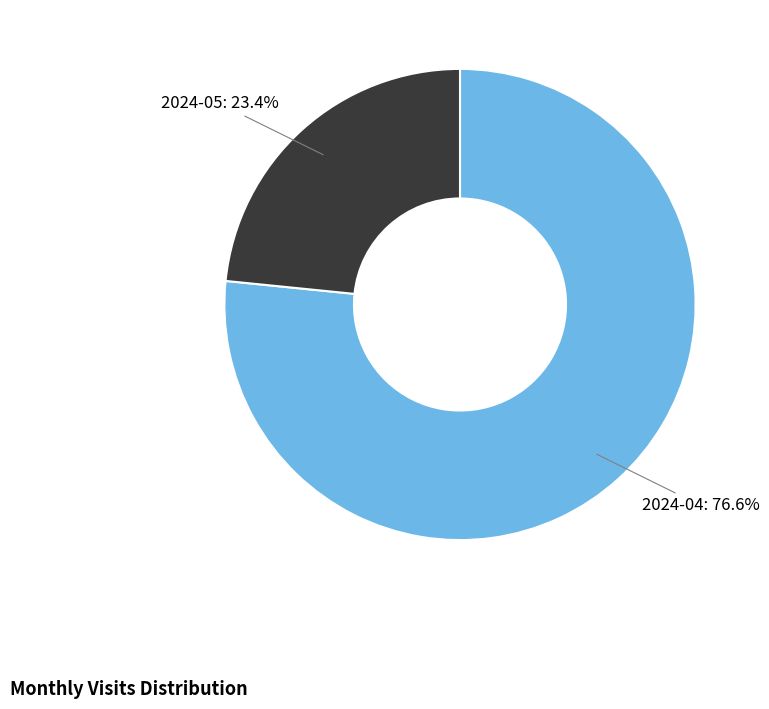

What is the ratio of the value at 2024-05 to the value at 2024-04?

0.3